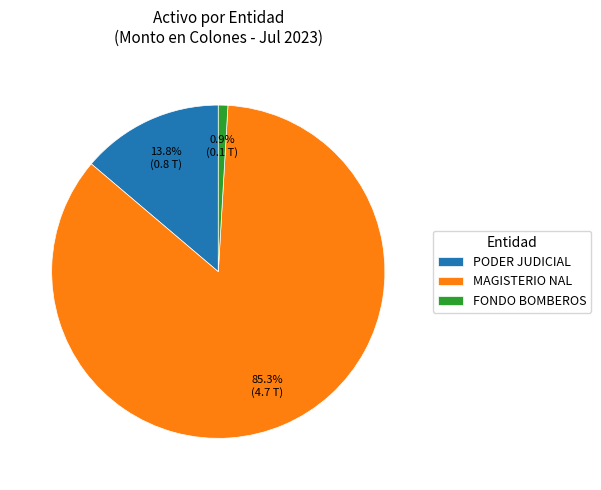

The FONDO BOMBEROS slice represents 1% of the pie. True or false?

True